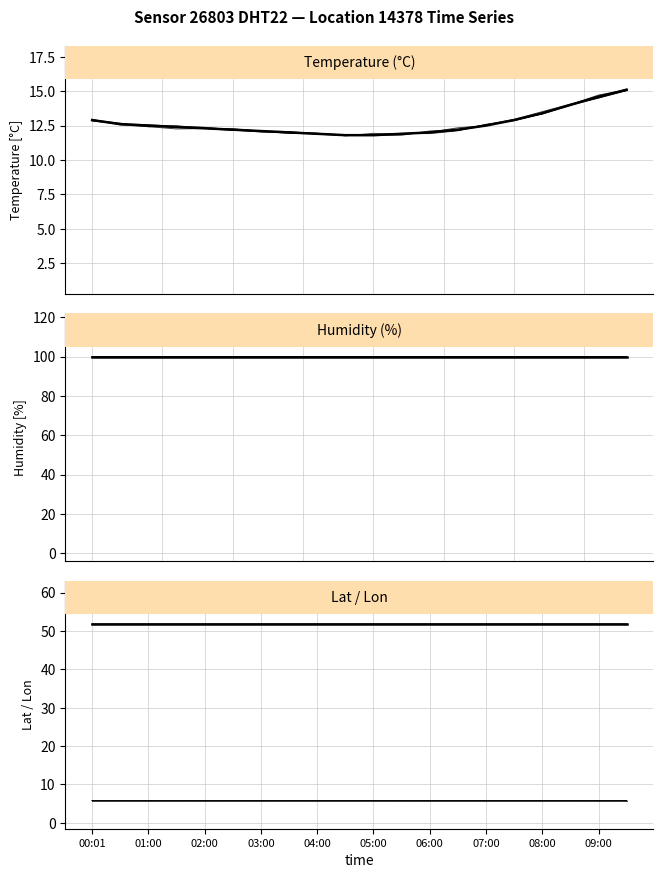

The value of Humidity (%) at 10 is 57.0. True or false?

False